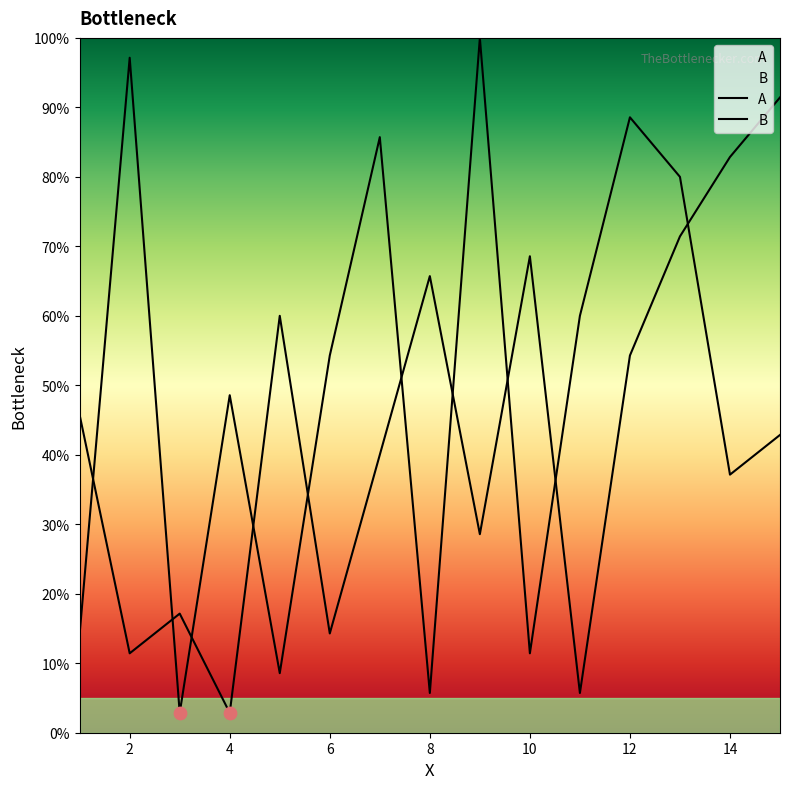

Is the value of B at 5 greater than the value of A at 2?

No